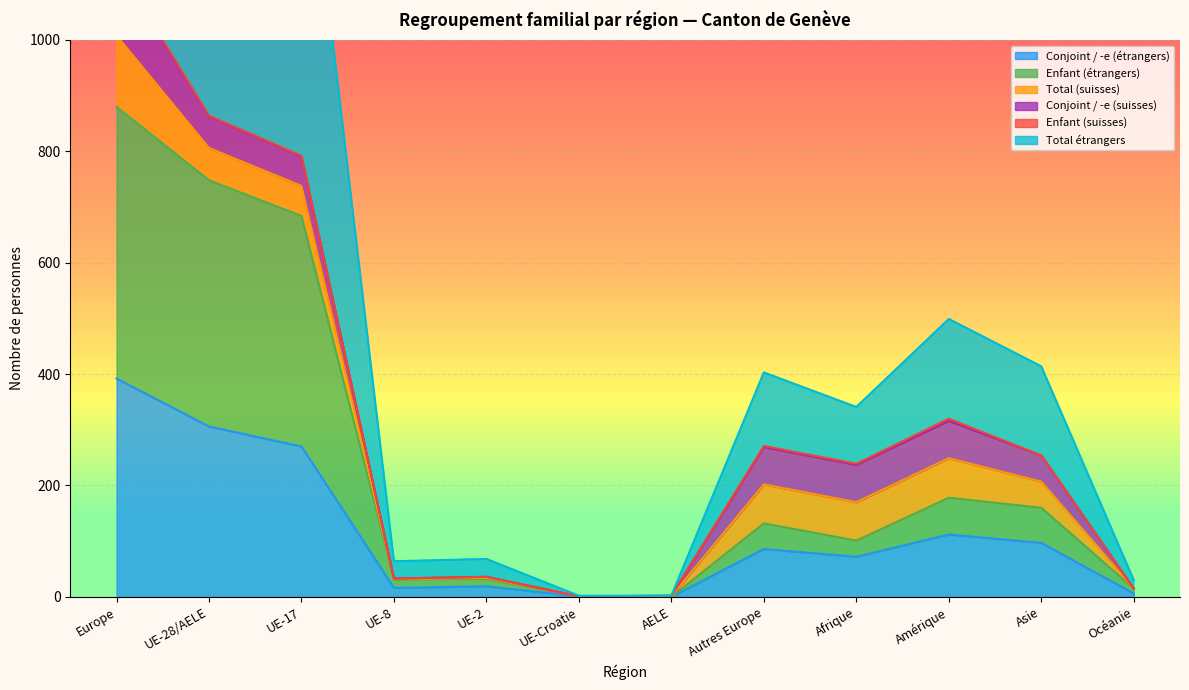

What is the difference between the highest and lowest values at UE-17?

468